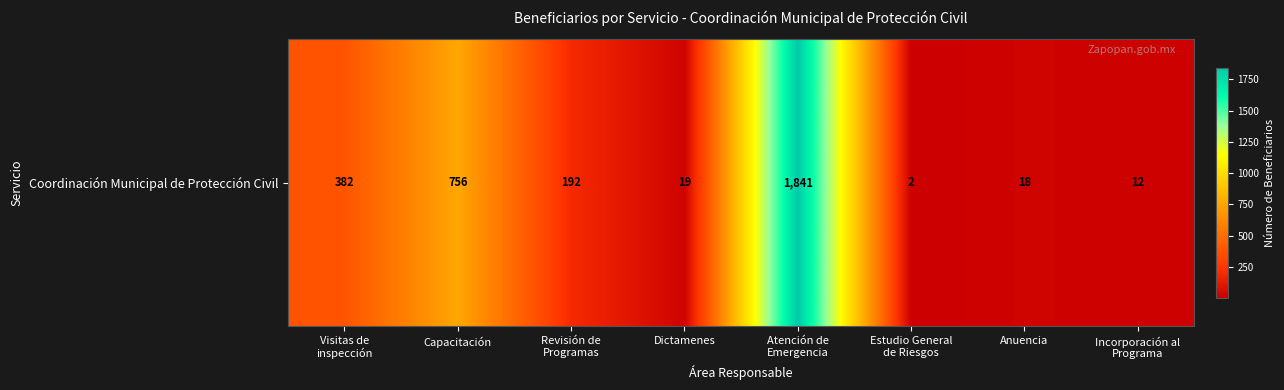

What is the sum of the values at Anuencia and Incorporación al
Programa?

30